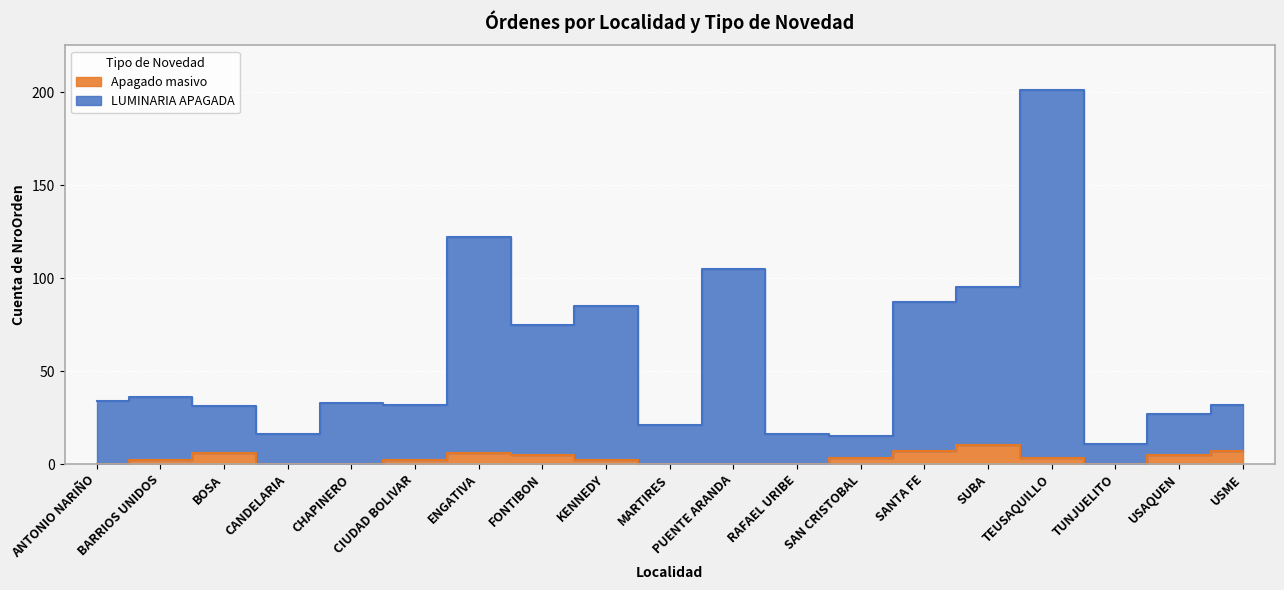

Between SAN CRISTOBAL and TEUSAQUILLO, which series saw the biggest shift?

LUMINARIA APAGADA